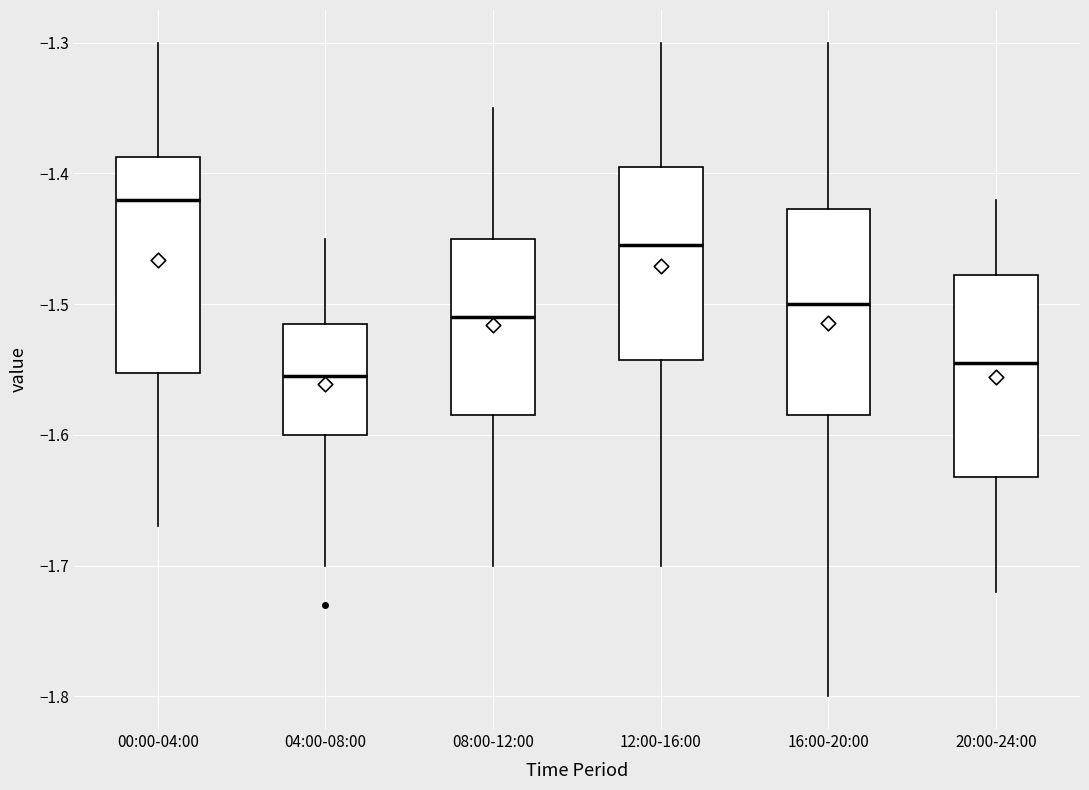

Reading left to right, transcribe this box plot: for each box, give where its median line is, the range the box spans, and where its two whiskers end, as read against the y-axis. The values are not printed on the chart, so give them approximately, as read against the axis.

00:00-04:00: median -1.42, box -1.55 to -1.39, whiskers -1.67 to -1.30
04:00-08:00: median -1.55, box -1.60 to -1.51, whiskers -1.70 to -1.45
08:00-12:00: median -1.51, box -1.58 to -1.45, whiskers -1.70 to -1.35
12:00-16:00: median -1.45, box -1.54 to -1.39, whiskers -1.70 to -1.30
16:00-20:00: median -1.50, box -1.58 to -1.43, whiskers -1.80 to -1.30
20:00-24:00: median -1.54, box -1.63 to -1.48, whiskers -1.72 to -1.42